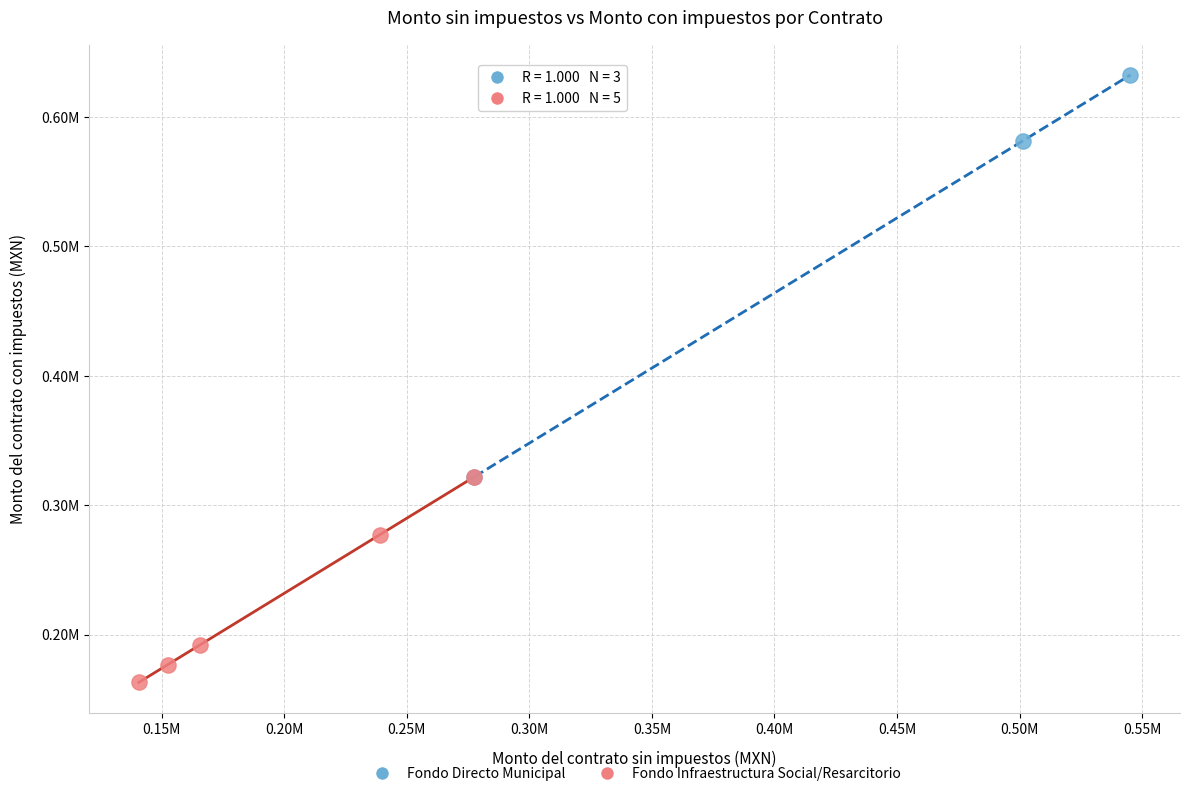

Which series has the largest Y range (max minus min)?

Fondo Directo Municipal